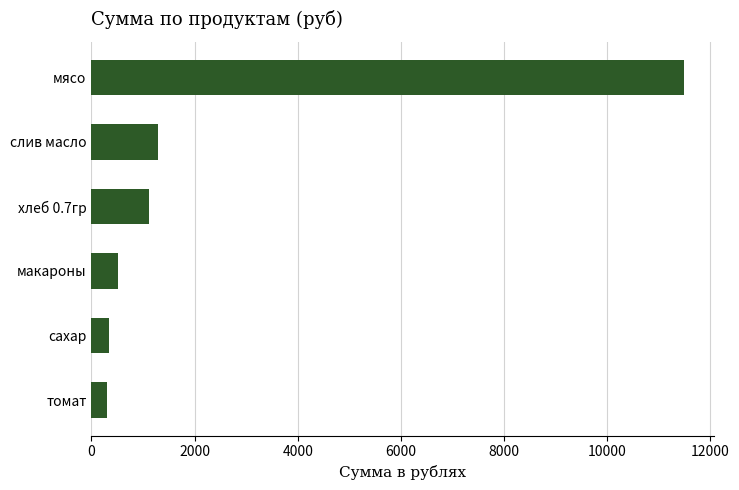

Read the value at томат.

299.8